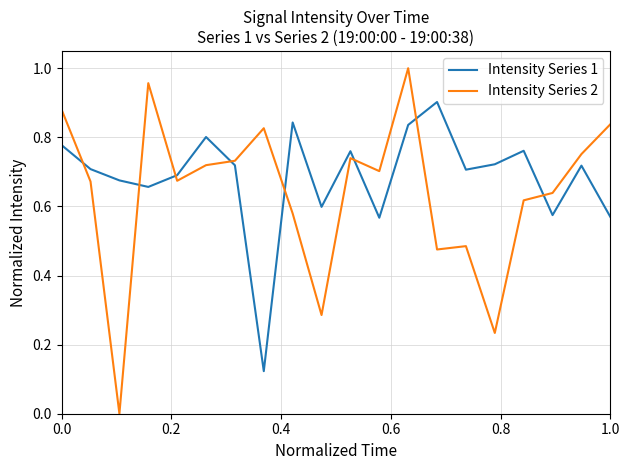

True or false: Intensity Series 1 and Intensity Series 2 cross at least once.

True